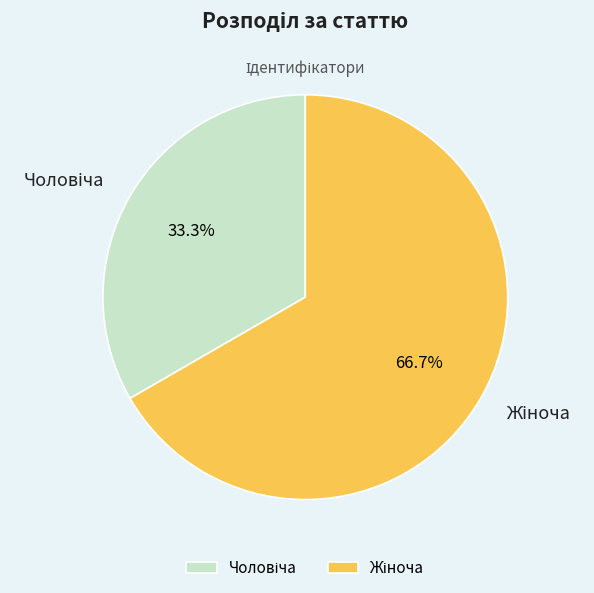

Is there a majority slice in this chart?

Yes